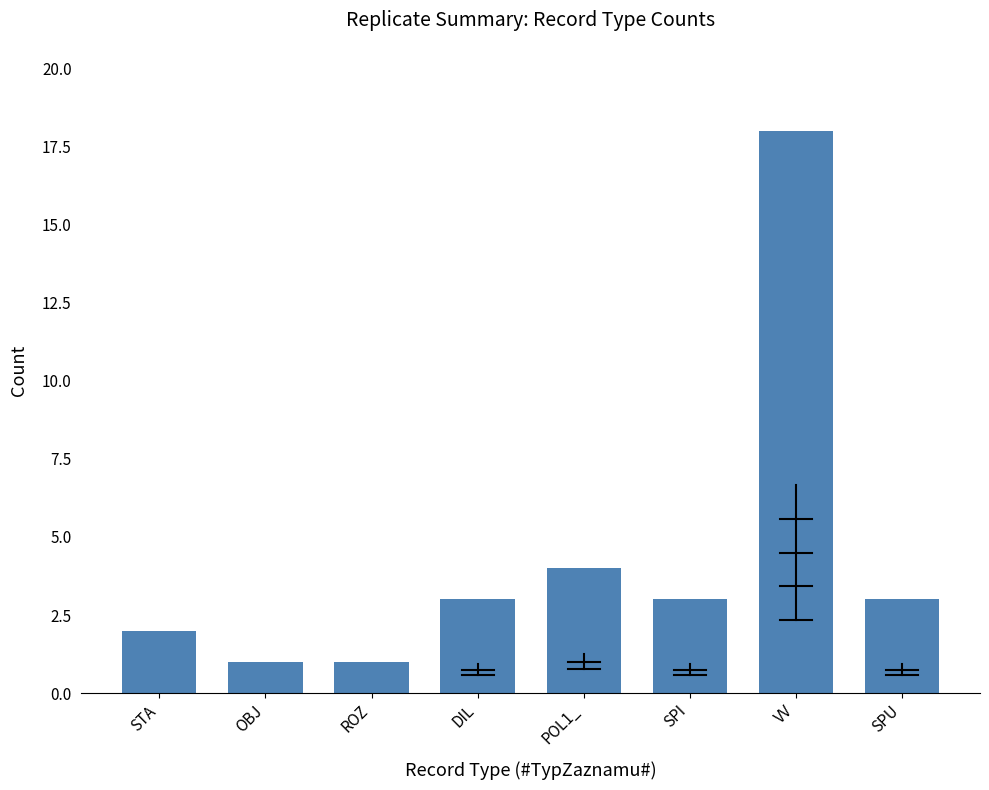

What is the difference between the maximum and second lowest values?

17